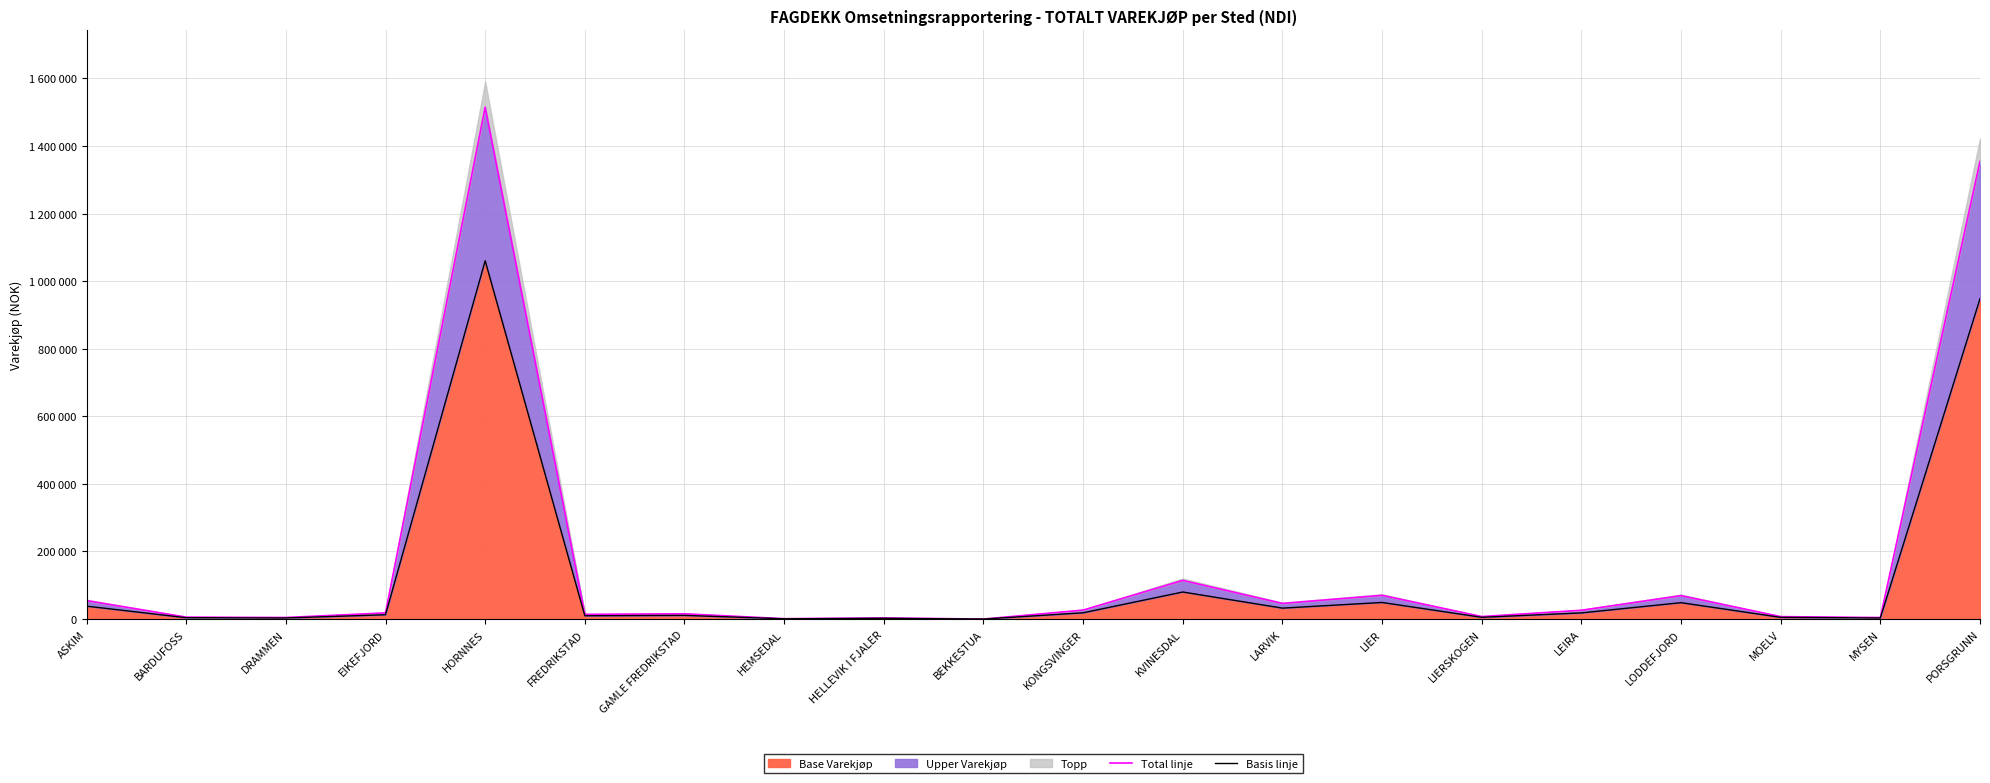

The value of Total linje at HELLEVIK I FJALER is 1570.0. True or false?

False